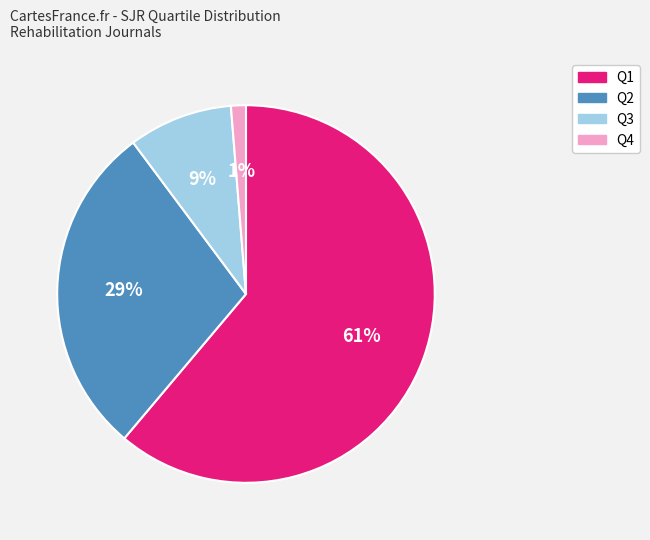

How many slices are in this pie chart?

4